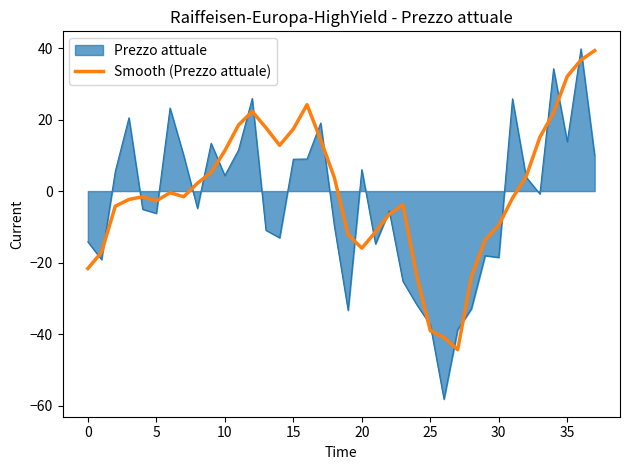

What is the minimum value for Smooth (Prezzo attuale)?

-44.4